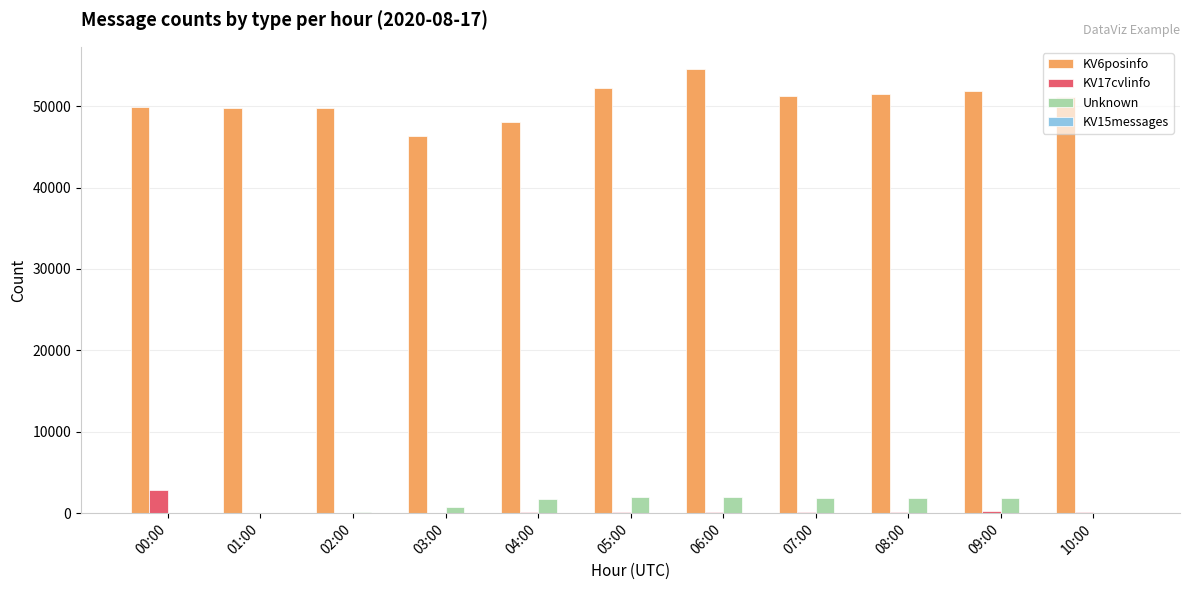

Which series has the largest total across all categories?

KV6posinfo